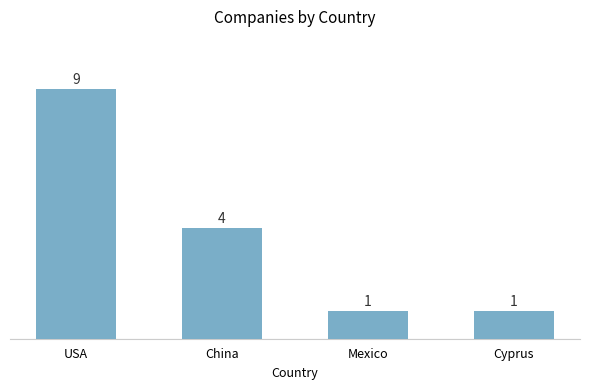

What is the minimum value shown in the chart?

1